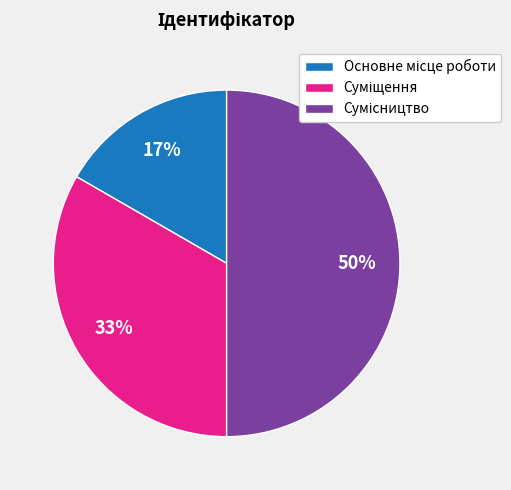

To the nearest percent, what is the difference between the largest and smallest slice percentages?

33%